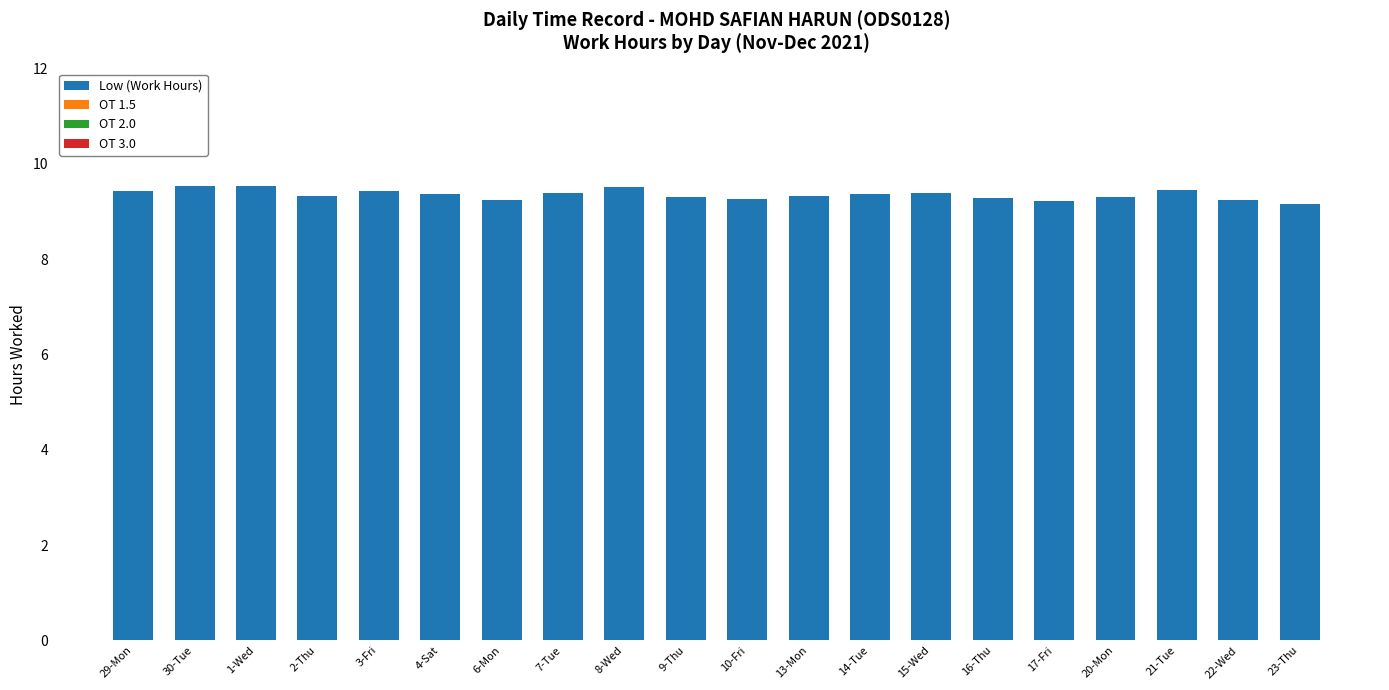

Approximately how many times larger is the value at 2-Thu compared to 17-Fri?

1.0